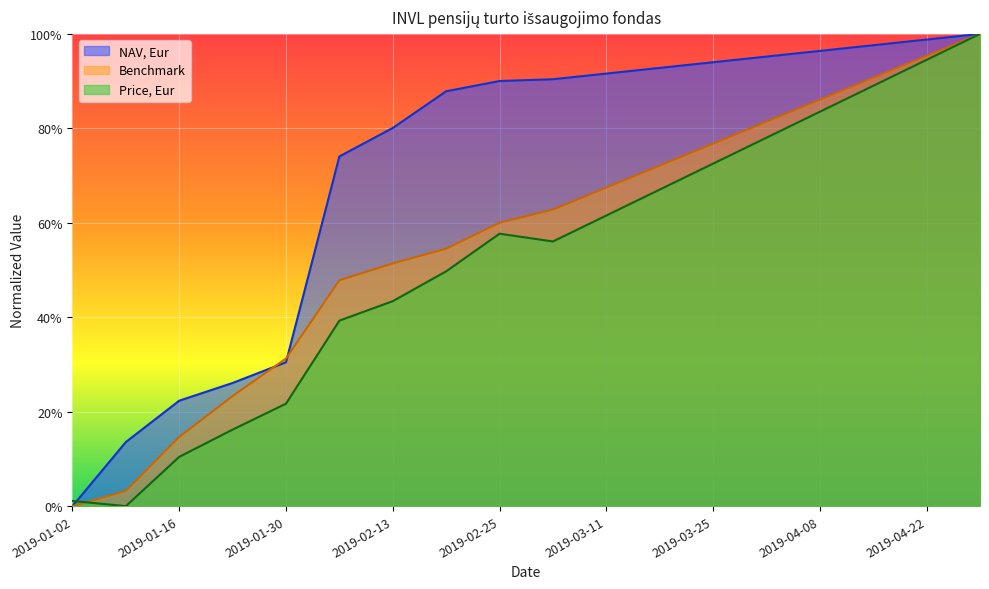

Where do NAV, Eur and Benchmark first cross each other?

2019-01-23 and 2019-01-30